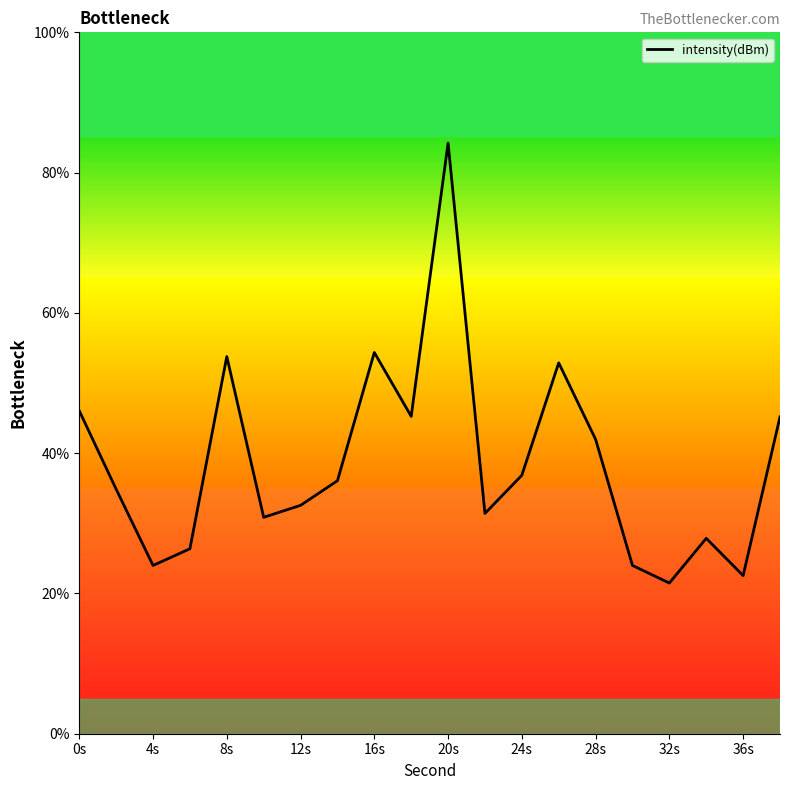

What is the maximum value shown in the chart?

84.2